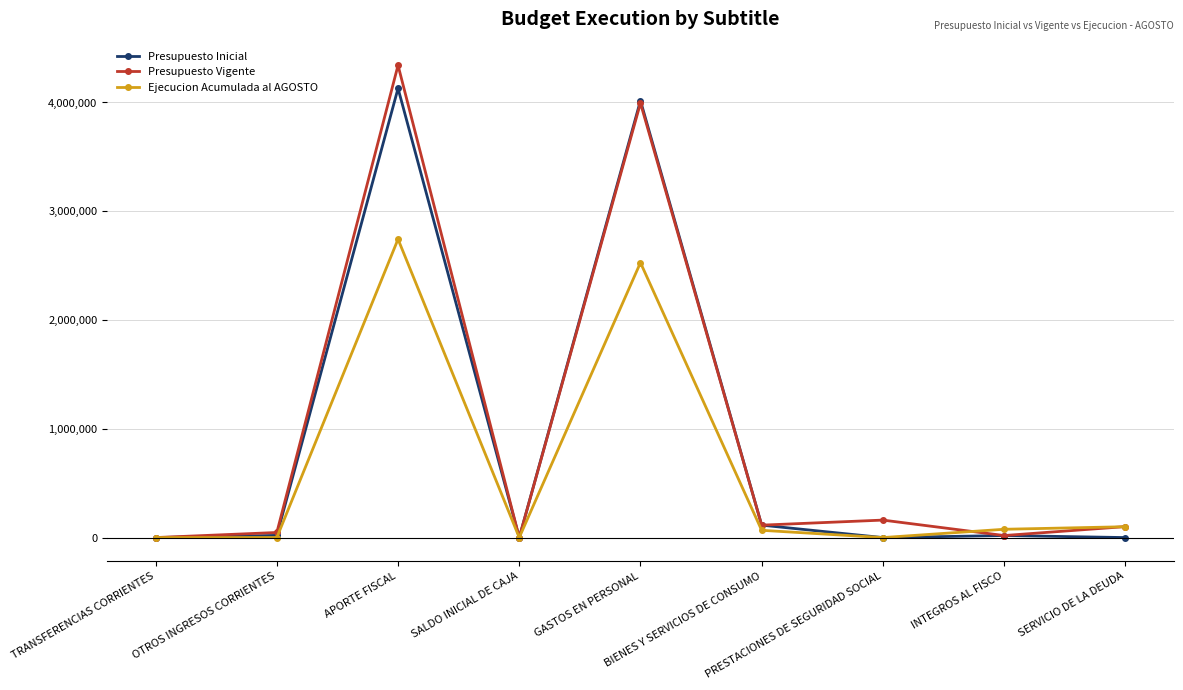

True or false: Presupuesto Vigente has a value of 20 at SALDO INICIAL DE CAJA.

True